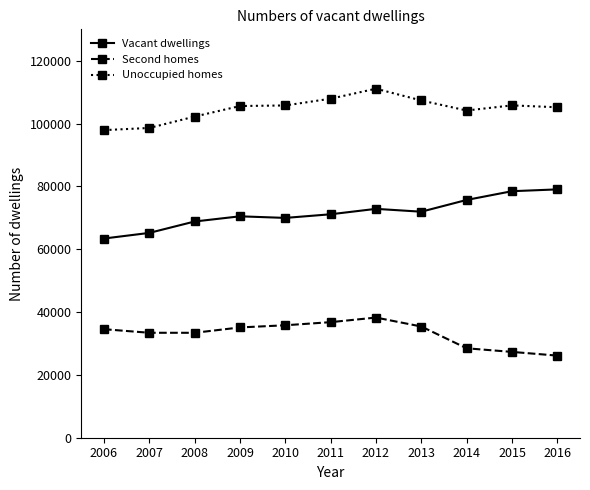

Which series has the largest total across all categories?

Unoccupied homes